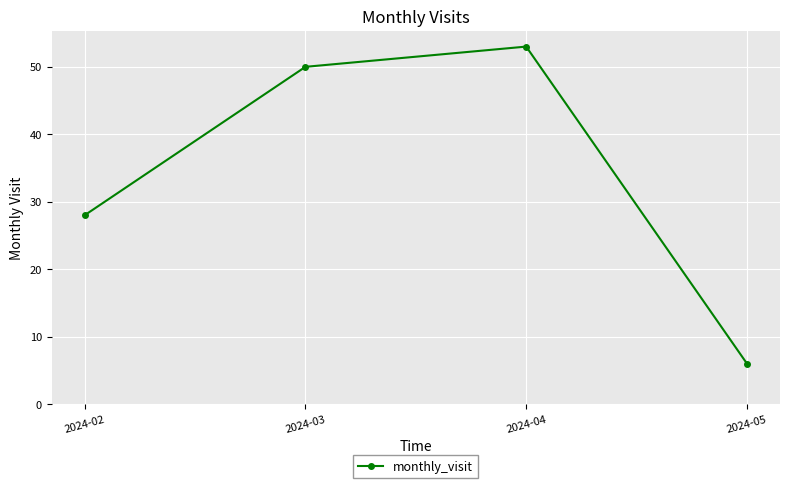

Is it true that the value at 2024-04 is 53?

True